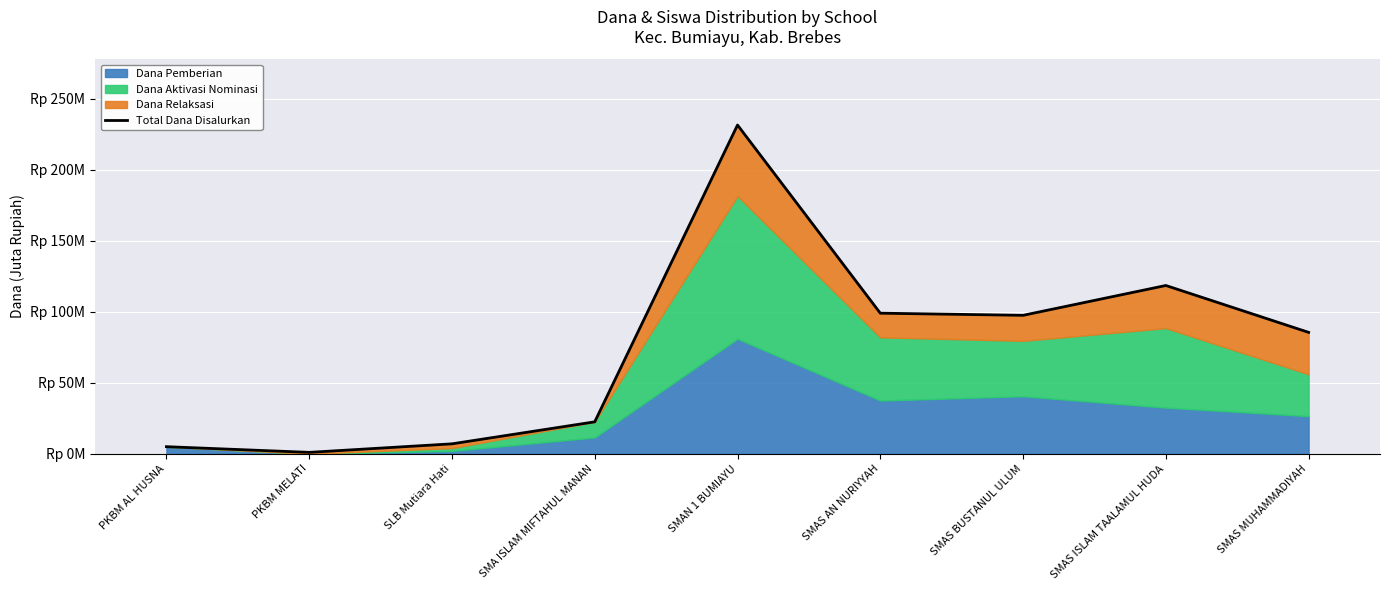

Where is the first local maximum?

SMAN 1 BUMIAYU